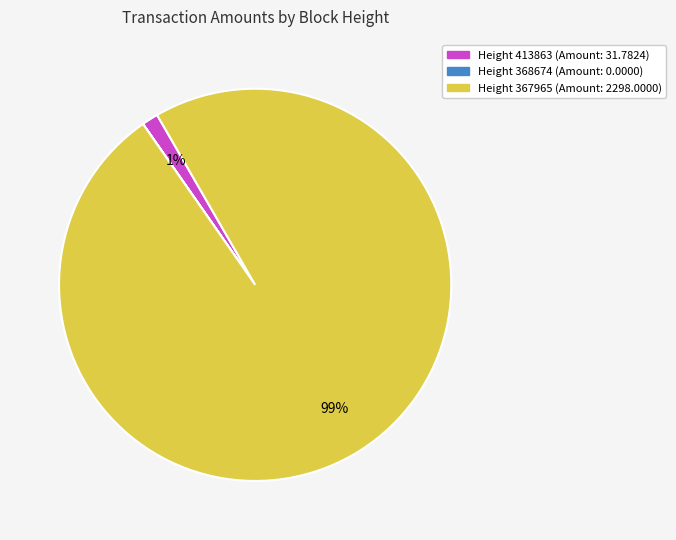

Is there a majority slice in this chart?

Yes